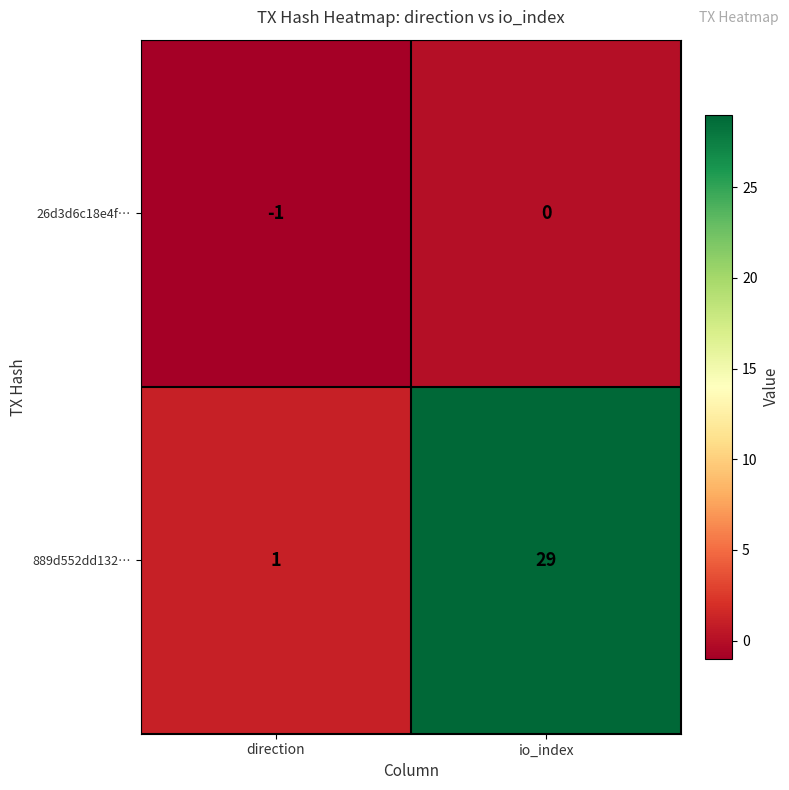

Which series has the largest range (max minus min)?

889d552dd132…